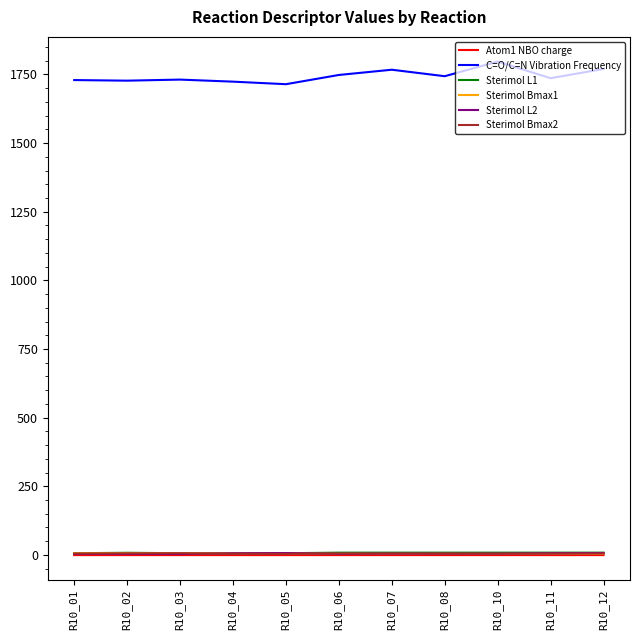

How many series are shown in this chart?

6